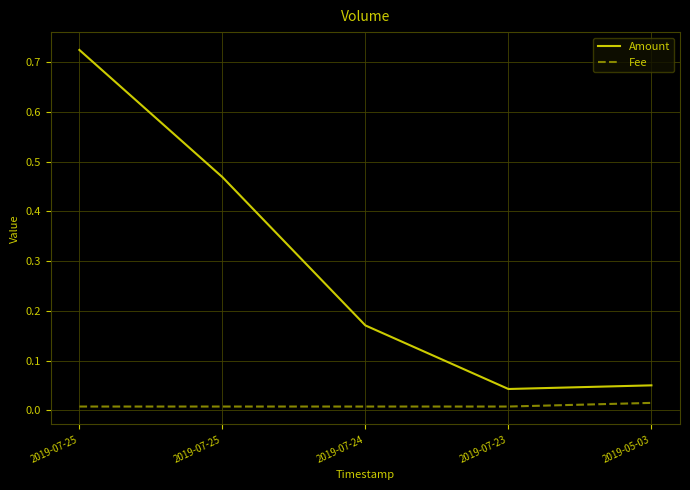

Where is Amount nearest to the value 0?

2019-07-23